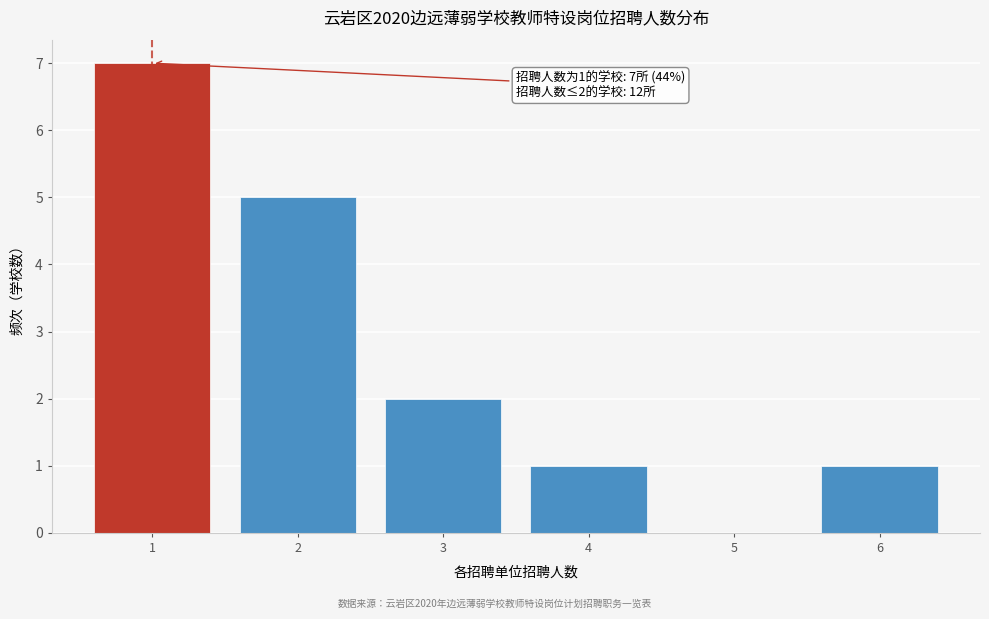

Over which range of the x-axis is the bar tallest?

0.5 to 1.5